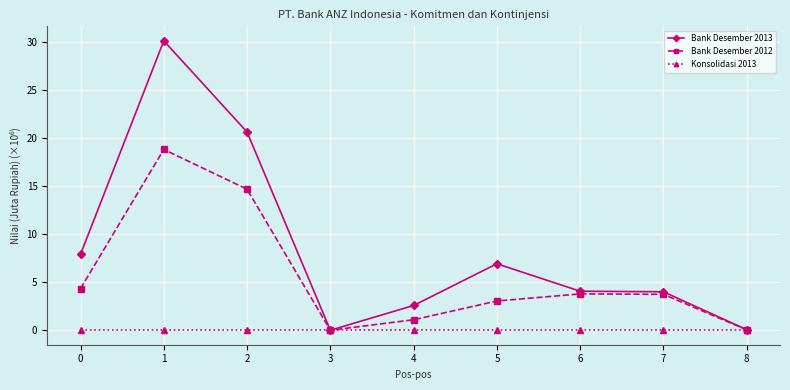

What is the value of the Bank Desember 2012 point at the 5th from the left?

1.1